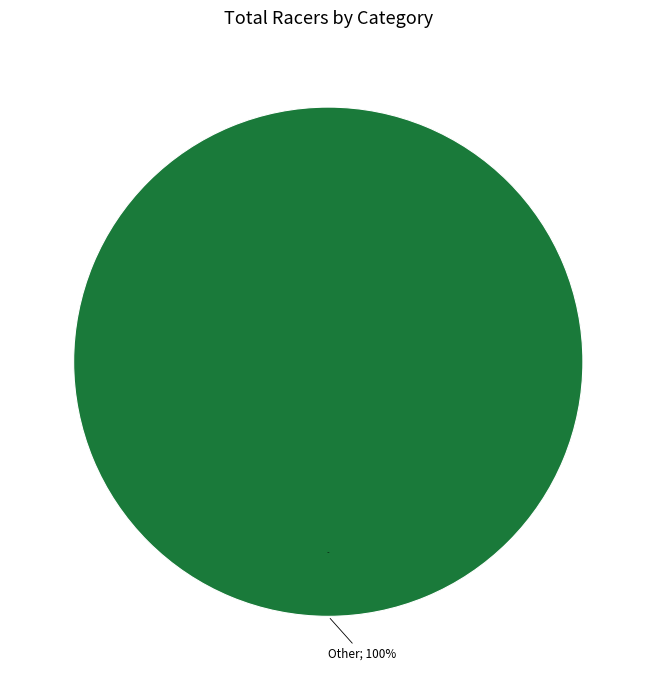

Is Open B Men the majority of the pie?

No